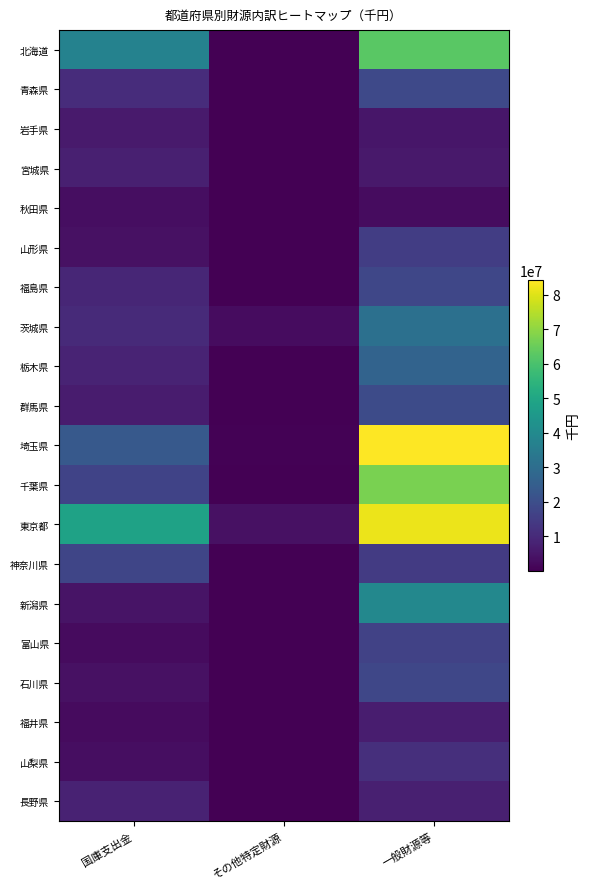

Reading right to left, what are all the values shown in this chart?

北海道: 一般財源等=62531138	その他特定財源=337634	国庫支出金=37448688
青森県: 一般財源等=18604658	その他特定財源=91650	国庫支出金=10611854
岩手県: 一般財源等=5257298	その他特定財源=68875	国庫支出金=6246879
宮城県: 一般財源等=5712161	その他特定財源=198905	国庫支出金=7542320
秋田県: 一般財源等=2803332	その他特定財源=13982	国庫支出金=3292653
山形県: 一般財源等=15445688	その他特定財源=22447	国庫支出金=3749598
福島県: 一般財源等=17812877	その他特定財源=113687	国庫支出金=9190623
茨城県: 一般財源等=30924417	その他特定財源=2824052	国庫支出金=9957719
栃木県: 一般財源等=26691979	その他特定財源=66046	国庫支出金=8283750
群馬県: 一般財源等=19220238	その他特定財源=54714	国庫支出金=6441047
埼玉県: 一般財源等=84202266	その他特定財源=478086	国庫支出金=23382334
千葉県: 一般財源等=67299688	その他特定財源=282950	国庫支出金=16946696
東京都: 一般財源等=81698861	その他特定財源=3899744	国庫支出金=48568187
神奈川県: 一般財源等=14485577	その他特定財源=74846	国庫支出金=17620105
新潟県: 一般財源等=39275325	その他特定財源=73619	国庫支出金=4389162
富山県: 一般財源等=16687578	その他特定財源=23633	国庫支出金=2399459
石川県: 一般財源等=17947933	その他特定財源=43859	国庫支出金=3680867
福井県: 一般財源等=6736661	その他特定財源=178593	国庫支出金=2549608
山梨県: 一般財源等=11317179	その他特定財源=9226	国庫支出金=3057547
長野県: 一般財源等=7475480	その他特定財源=74933	国庫支出金=8045350